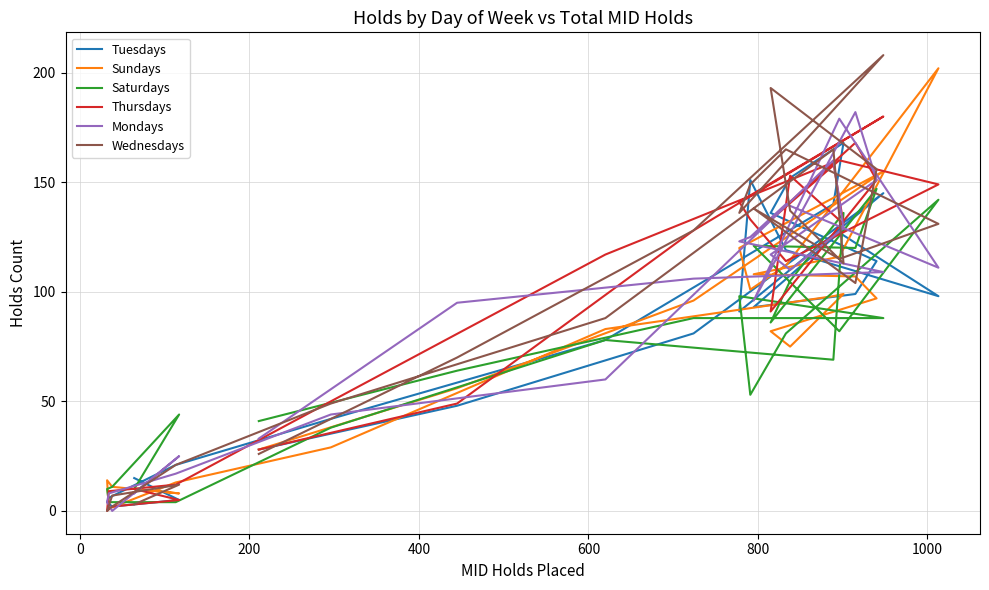

Which series has the largest total across all categories?

Wednesdays